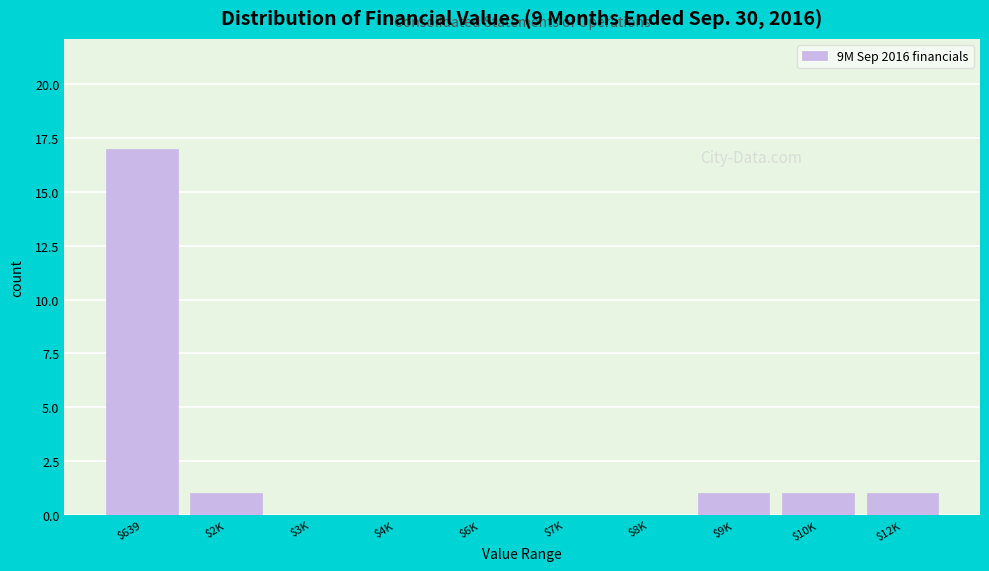

True or false: the data shows 1 at $12K.

True